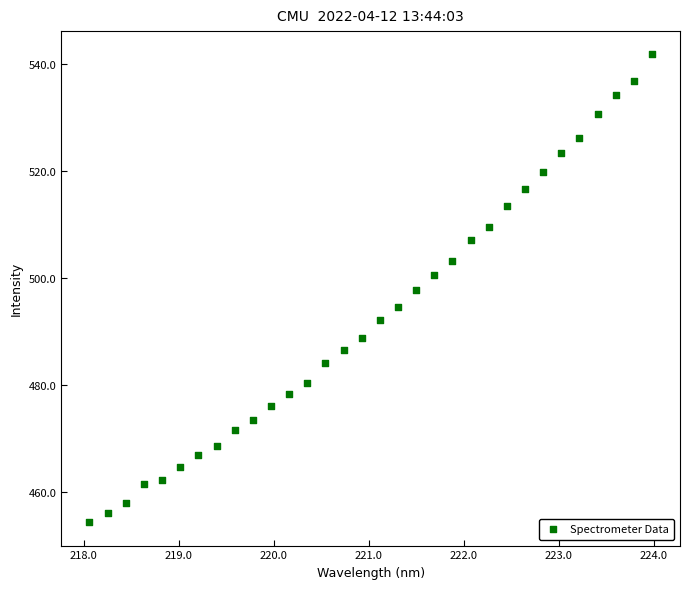

What is the range of Y values (max minus min)?

87.5